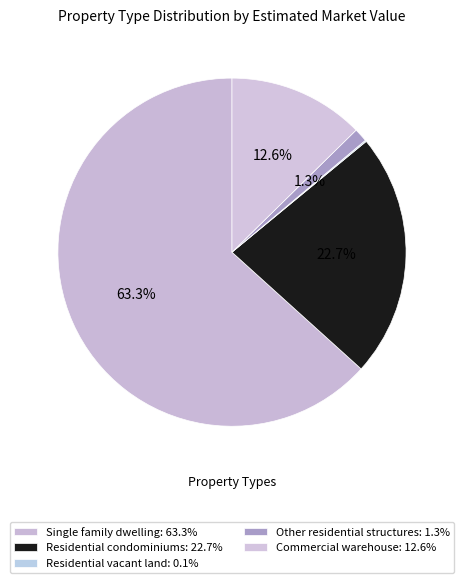

To the nearest percent, what is the average slice percentage?

20%